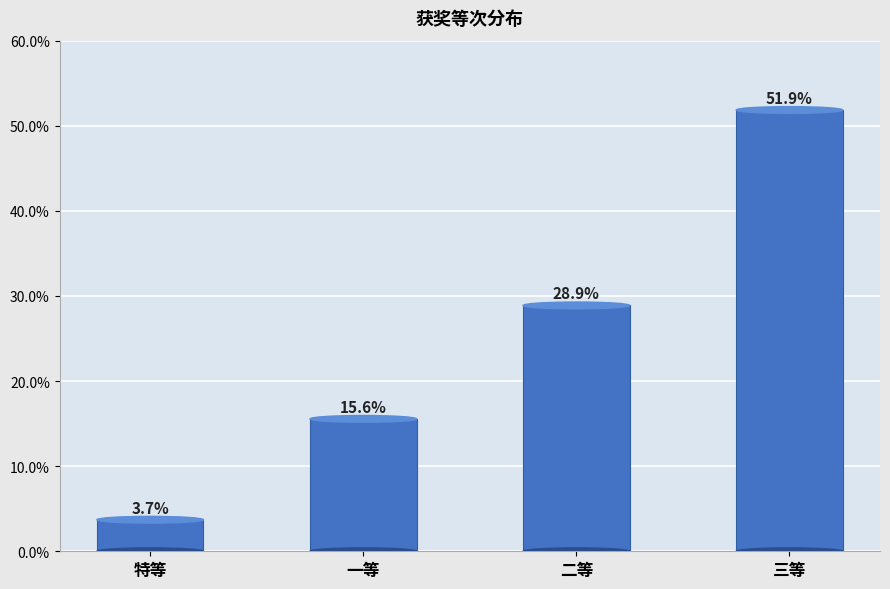

Does the chart contain any negative values?

No